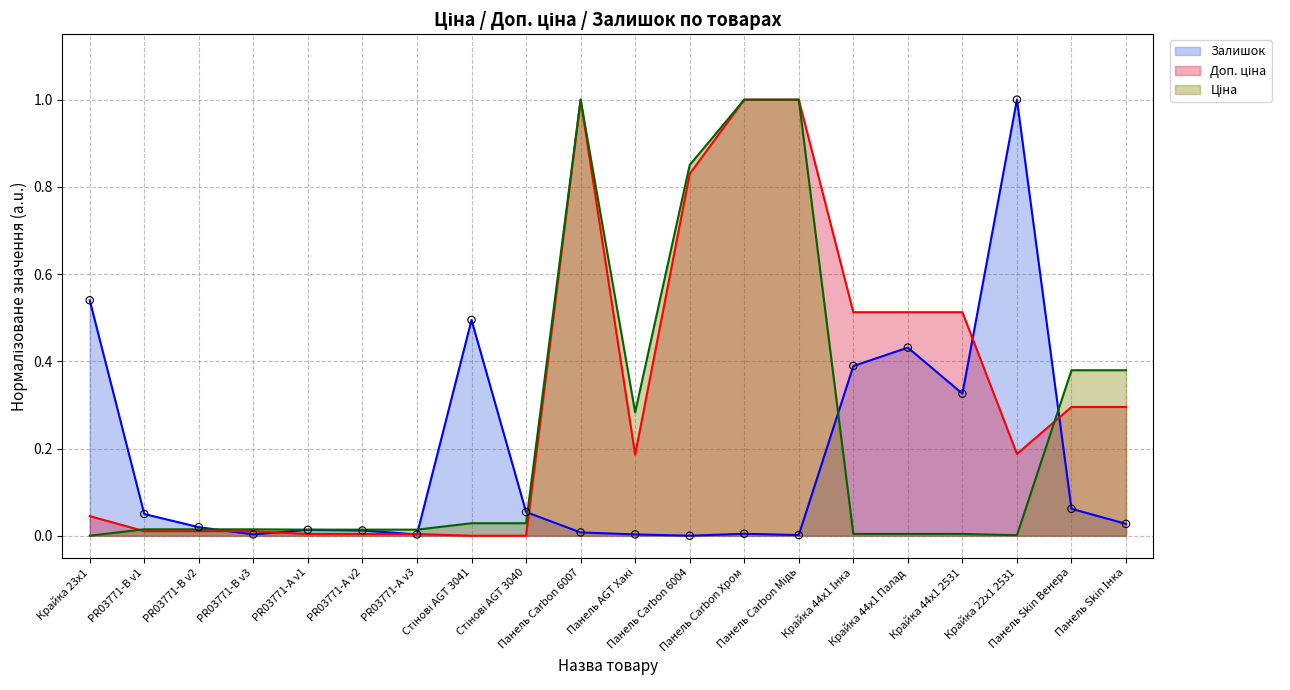

Which series has the largest Y range (max minus min)?

Ціна